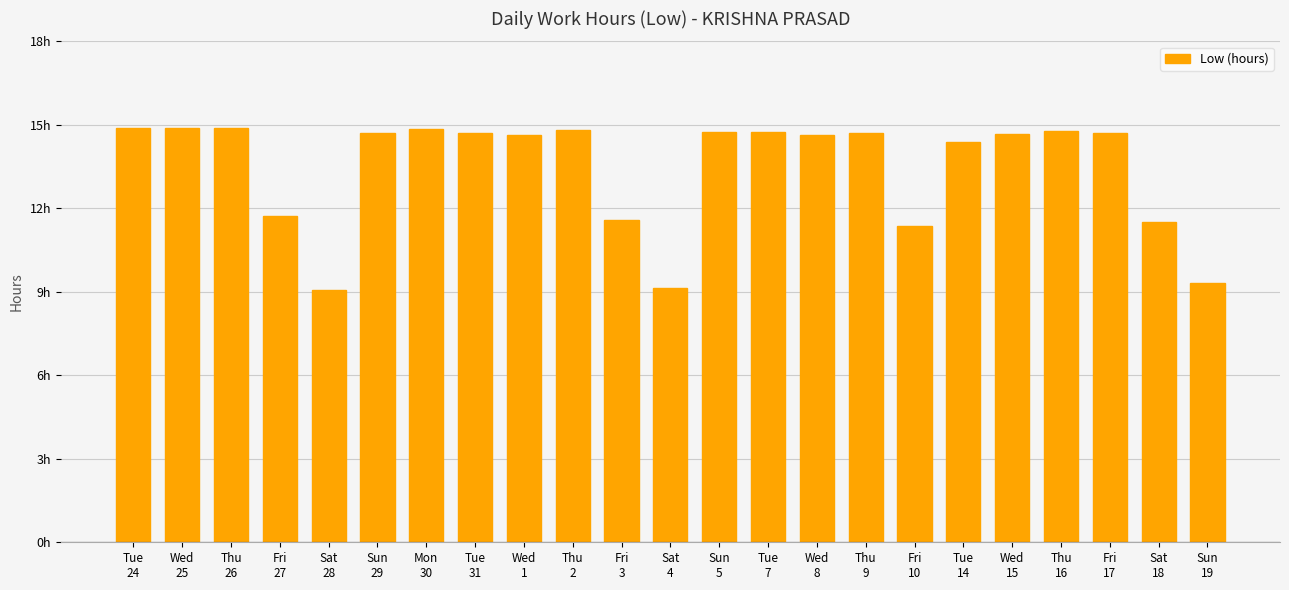

What is the label of the 8th bar from the right?

Thu
9